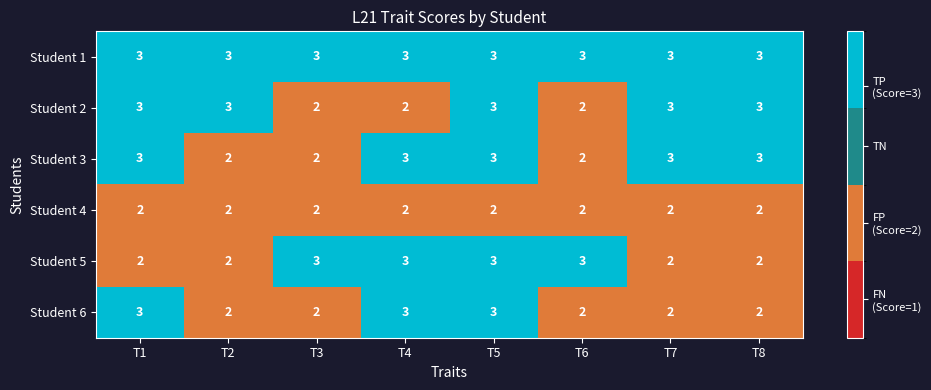

True or false: Student 4 has a value of 3 at T4.

False